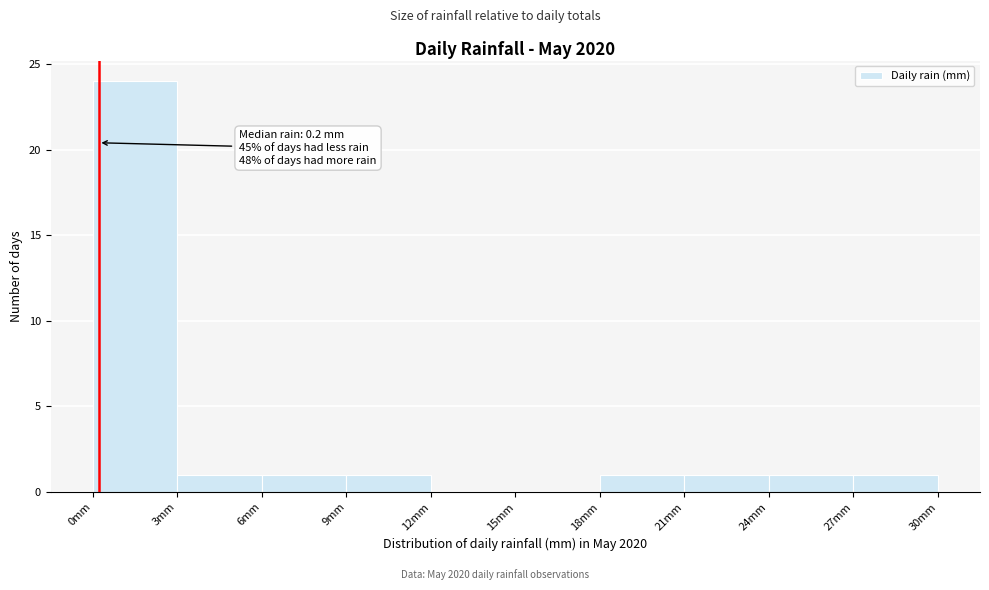

Over which range of the x-axis is the bar tallest?

0 to 3